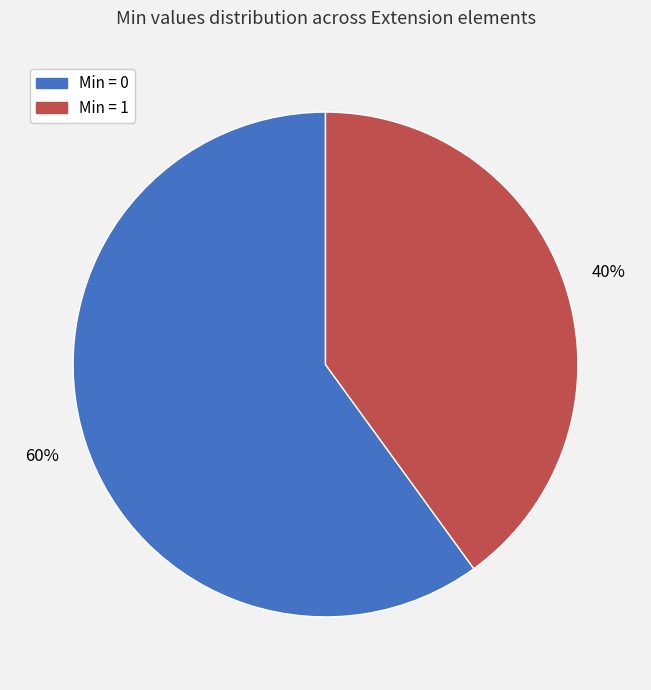

Does any single category account for the majority?

Yes